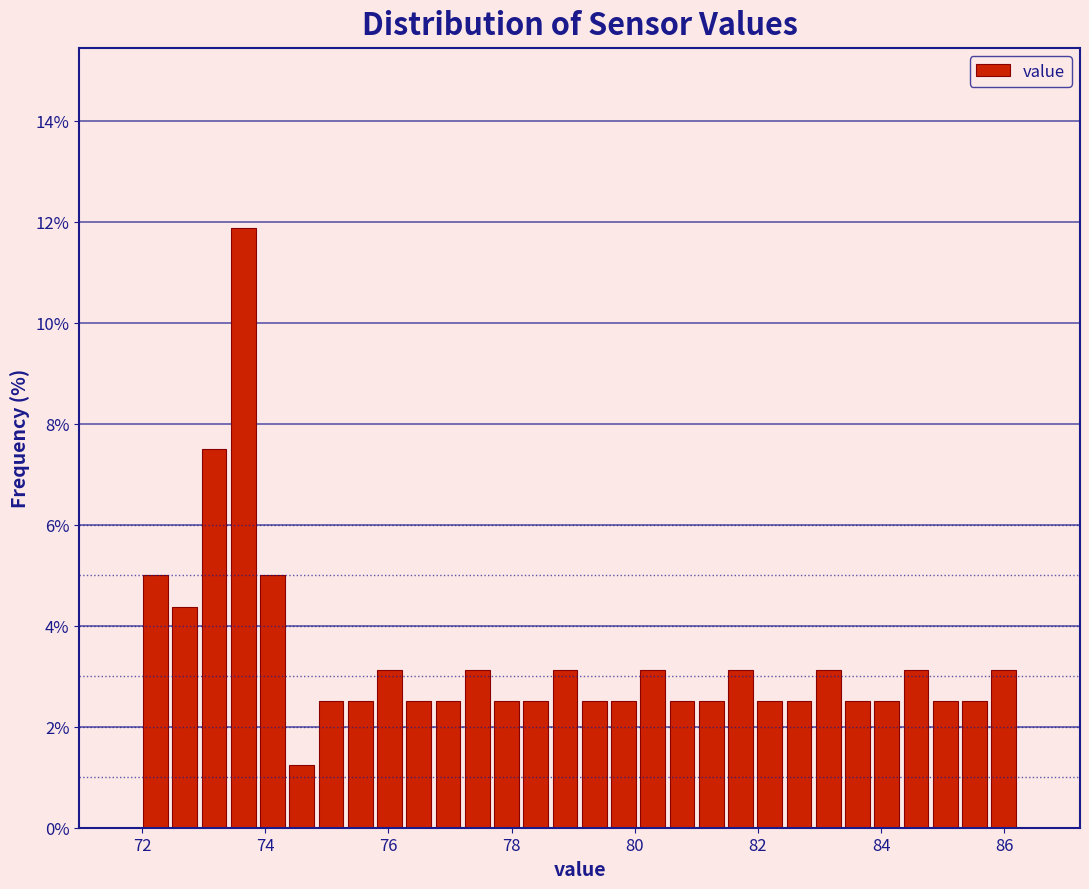

Read against the x-axis, roughly where is the centre of the tallest bar?

73.6